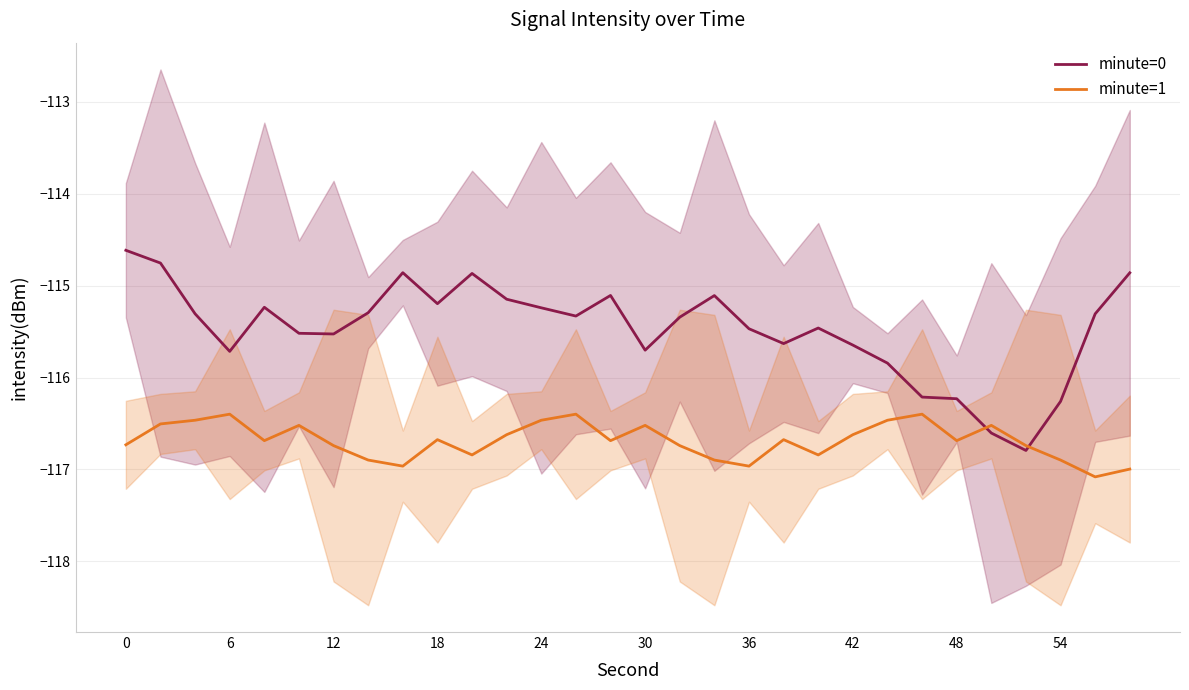

The value of minute=0 at 24 is -38.1. True or false?

False